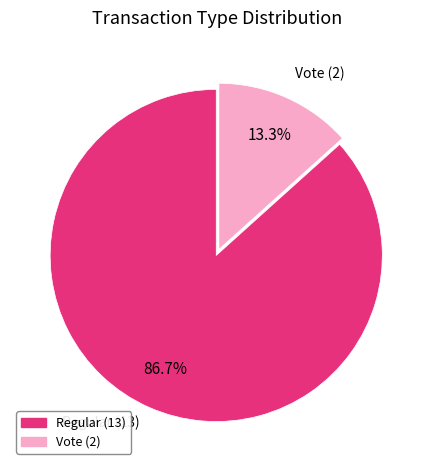

How many slices are in this pie chart?

2